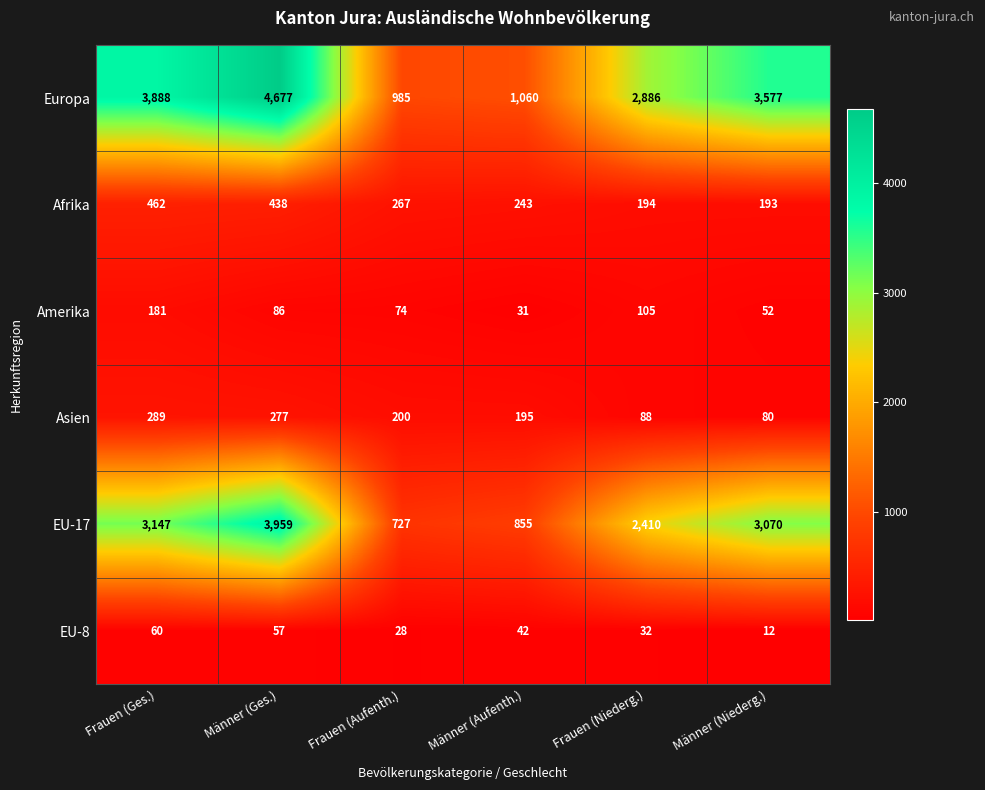

Is it true that Afrika equals 243 at Männer (Aufenth.)?

True